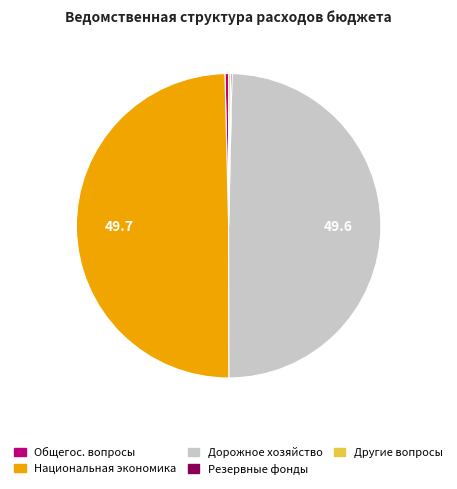

Does Общегос. вопросы represent more than half of the total?

No